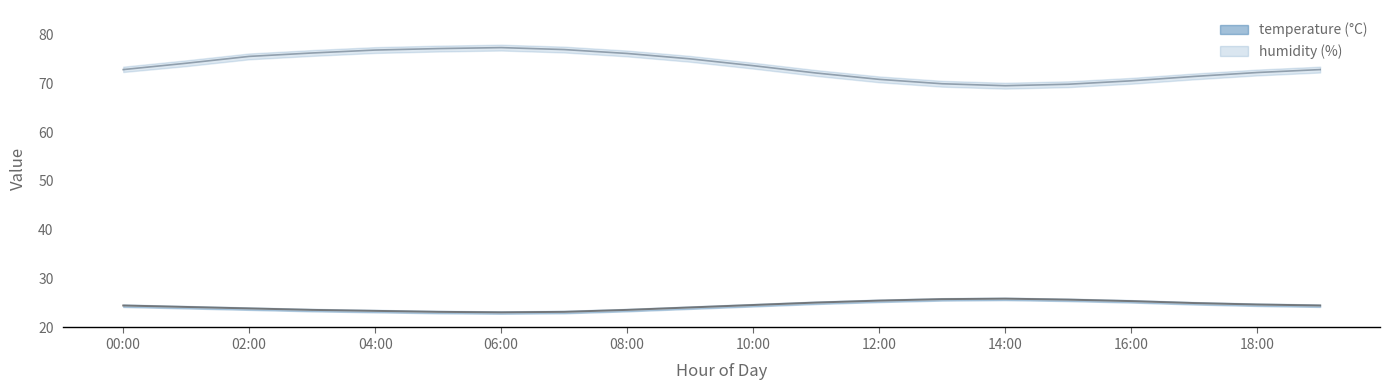

Reading left to right, list all the values displayed in this chart.

temperature: 00:00=24.5	01:00=24.2	02:00=23.9	03:00=23.6	04:00=23.4	05:00=23.2	06:00=23.1	07:00=23.2	08:00=23.6	09:00=24.1	10:00=24.6	11:00=25.1	12:00=25.5	13:00=25.8	14:00=25.9	15:00=25.7	16:00=25.4	17:00=25.0	18:00=24.7	19:00=24.5
temperature_upper: 00:00=24.7	01:00=24.4	02:00=24.1	03:00=23.8	04:00=23.6	05:00=23.4	06:00=23.3	07:00=23.4	08:00=23.8	09:00=24.3	10:00=24.8	11:00=25.3	12:00=25.7	13:00=26.0	14:00=26.1	15:00=25.9	16:00=25.6	17:00=25.2	18:00=24.9	19:00=24.7
temperature_lower: 00:00=24.2	01:00=23.9	02:00=23.6	03:00=23.3	04:00=23.1	05:00=22.9	06:00=22.8	07:00=22.9	08:00=23.3	09:00=23.8	10:00=24.3	11:00=24.8	12:00=25.2	13:00=25.5	14:00=25.6	15:00=25.4	16:00=25.1	17:00=24.7	18:00=24.4	19:00=24.2
humidity: 00:00=72.8	01:00=74.1	02:00=75.5	03:00=76.2	04:00=76.8	05:00=77.1	06:00=77.3	07:00=76.9	08:00=76.1	09:00=75.0	10:00=73.6	11:00=72.1	12:00=70.8	13:00=69.9	14:00=69.5	15:00=69.8	16:00=70.5	17:00=71.4	18:00=72.2	19:00=72.8
humidity_upper: 00:00=73.4	01:00=74.7	02:00=76.1	03:00=76.8	04:00=77.4	05:00=77.7	06:00=77.9	07:00=77.5	08:00=76.7	09:00=75.6	10:00=74.2	11:00=72.7	12:00=71.4	13:00=70.5	14:00=70.1	15:00=70.4	16:00=71.1	17:00=72.0	18:00=72.8	19:00=73.4
humidity_lower: 00:00=72.3	01:00=73.5	02:00=74.9	03:00=75.6	04:00=76.2	05:00=76.5	06:00=76.7	07:00=76.3	08:00=75.5	09:00=74.4	10:00=73.0	11:00=71.5	12:00=70.2	13:00=69.3	14:00=68.9	15:00=69.2	16:00=69.9	17:00=70.8	18:00=71.6	19:00=72.2